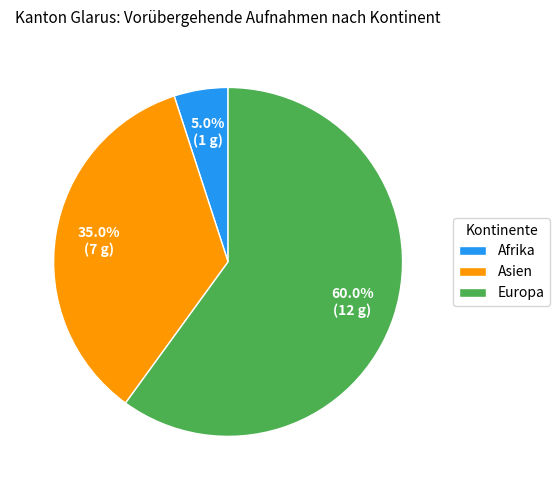

Which category has the biggest portion of the pie?

Europa